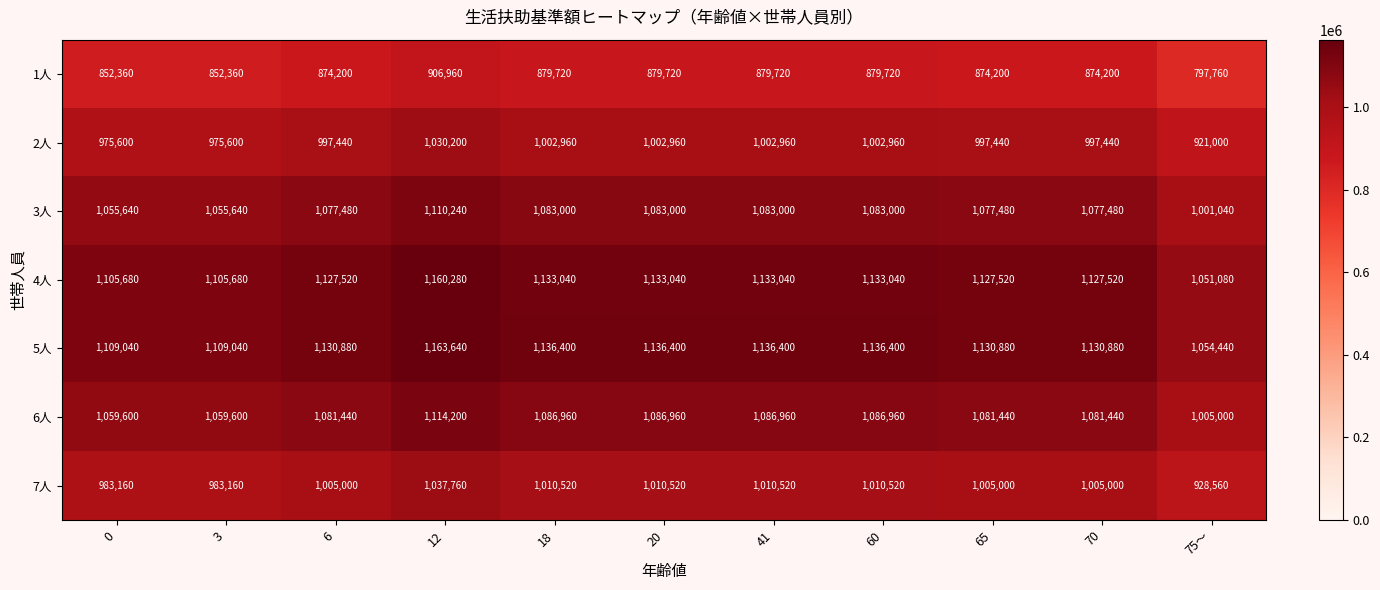

Which label corresponds to the largest value in the chart?

12